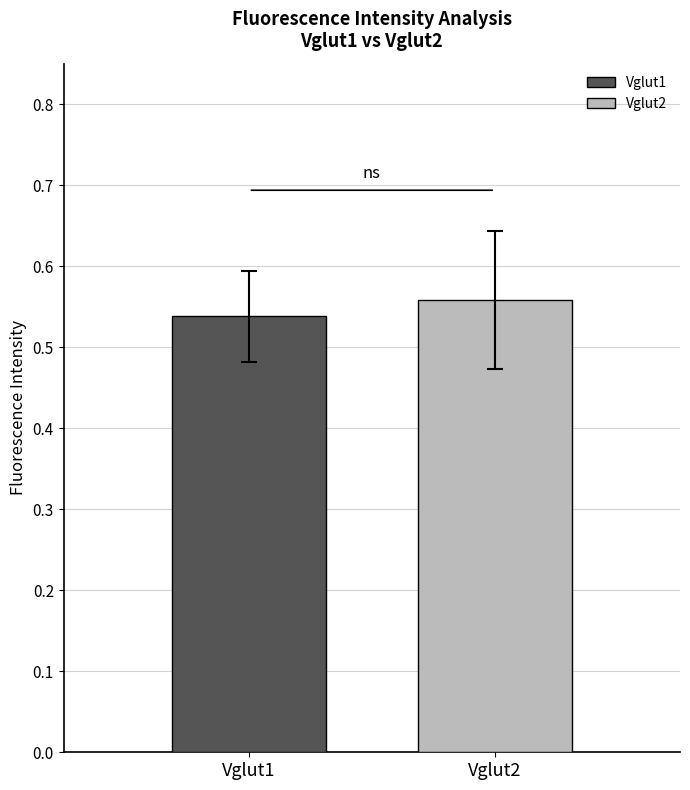

Which series has the largest range (max minus min)?

Vglut1